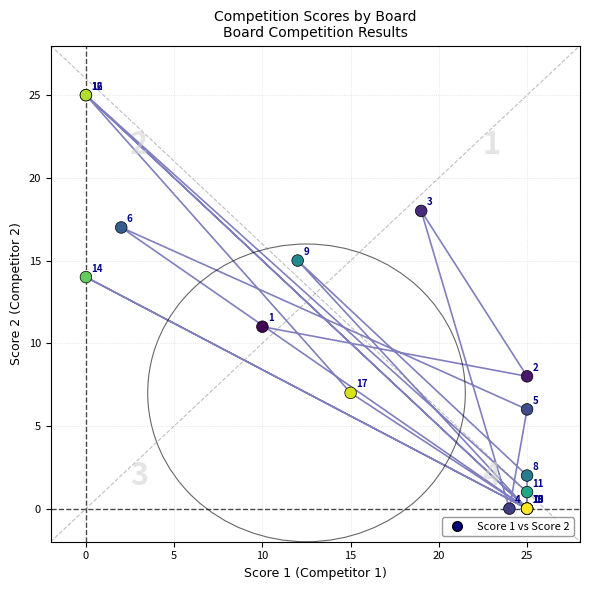

What Y value in the scatter plot is closest to 12?

11